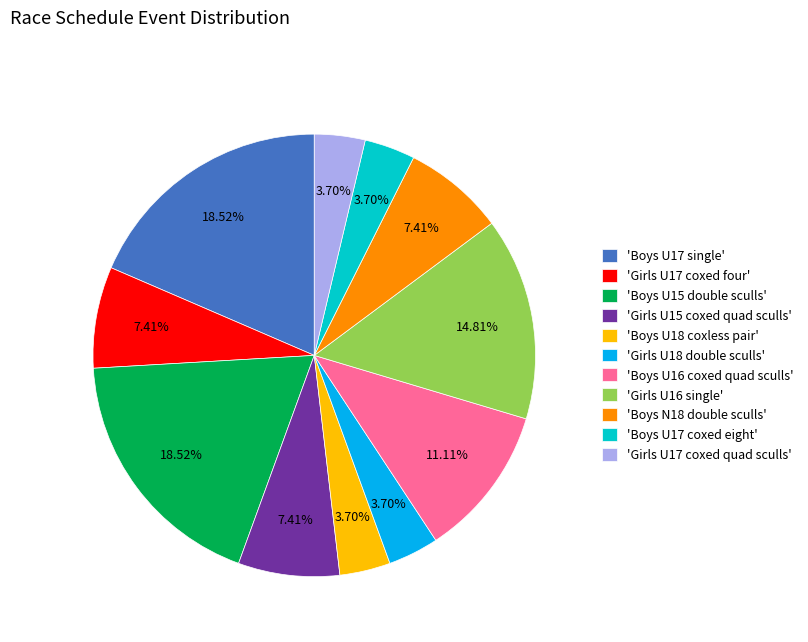

Is the sum of 'Boys U15 double sculls' and 'Boys U16 coxed quad sculls' greater than half?

No